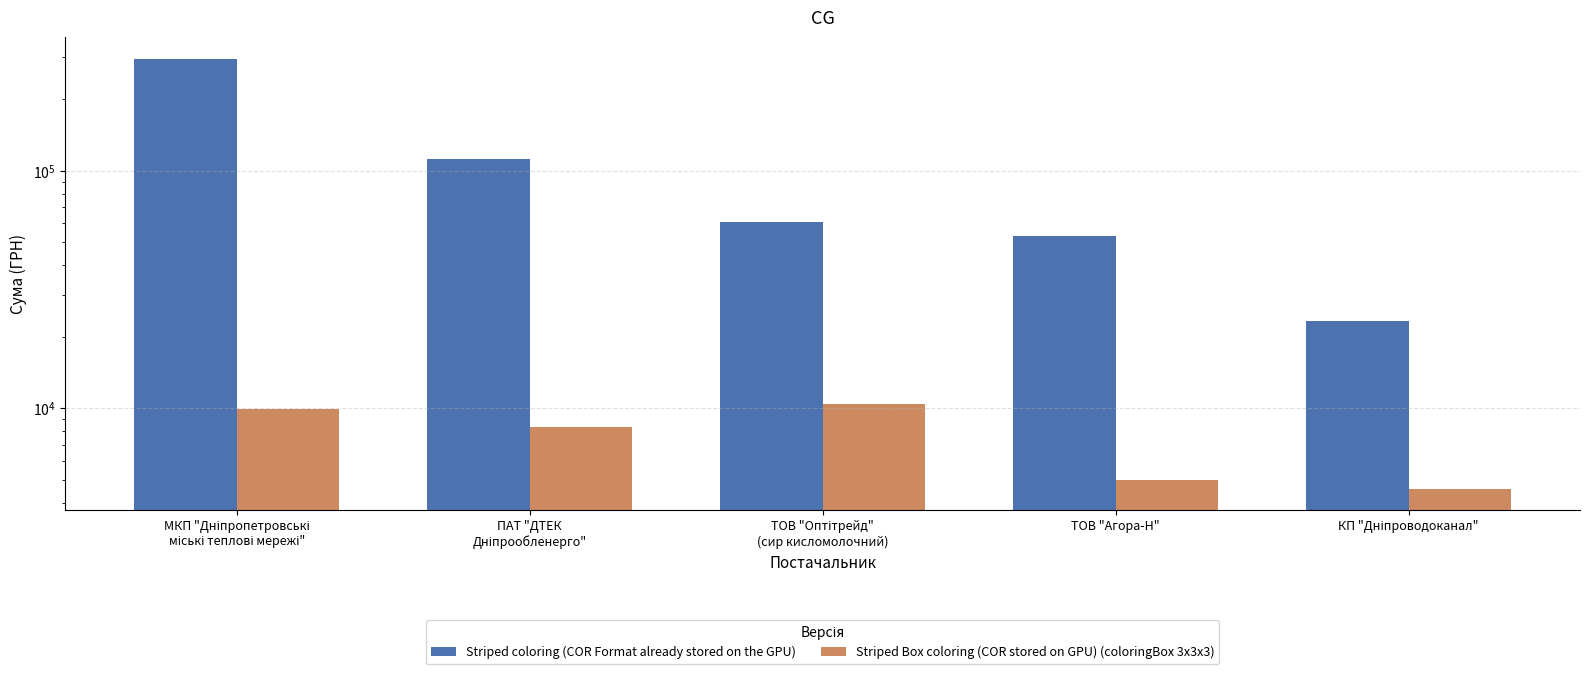

How many bars are there in each group?

2